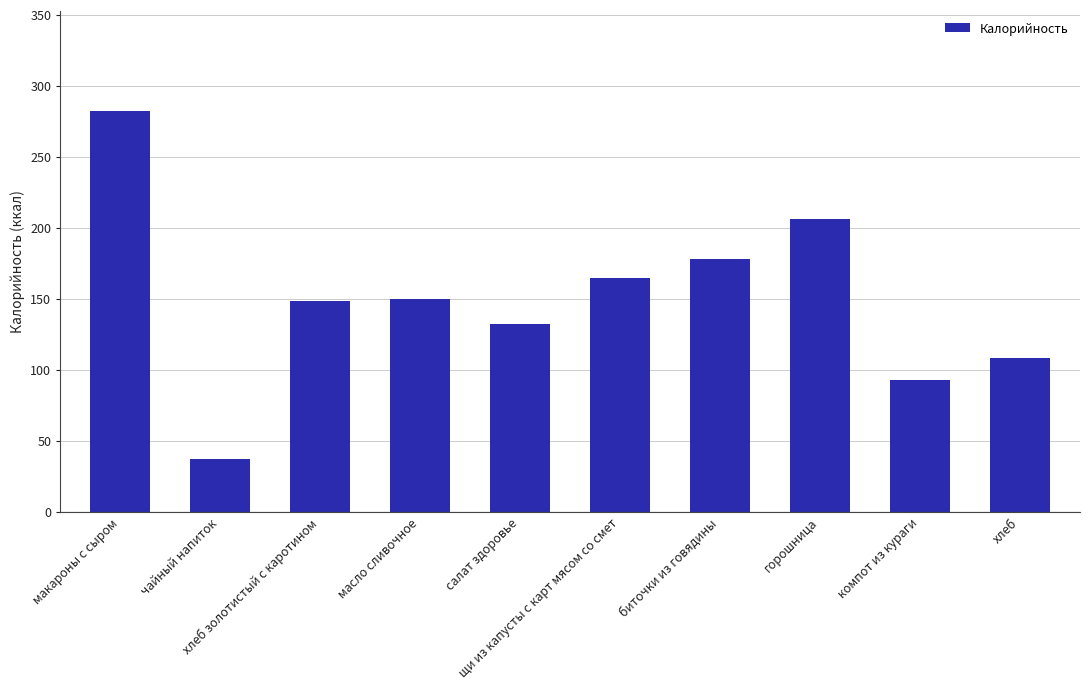

What is the difference between the second highest and second lowest values?

113.0